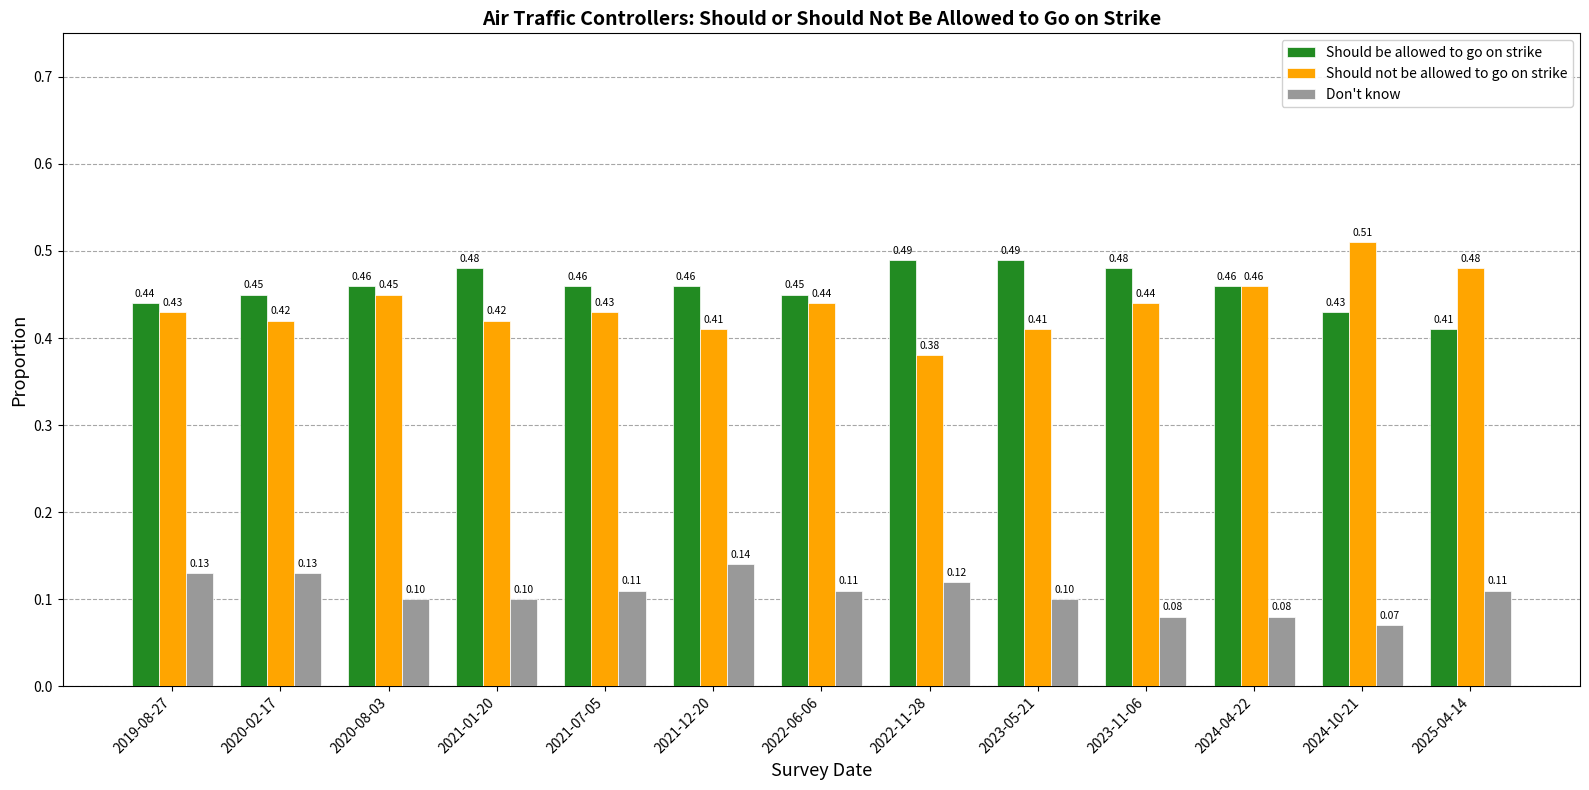

Is the value of Should be allowed to go on strike at 2020-08-03 greater than the value of Don't know at 2021-12-20?

Yes